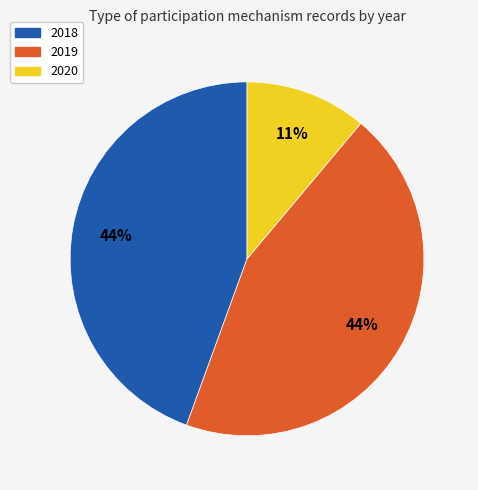

Is 2019 the majority of the pie?

No